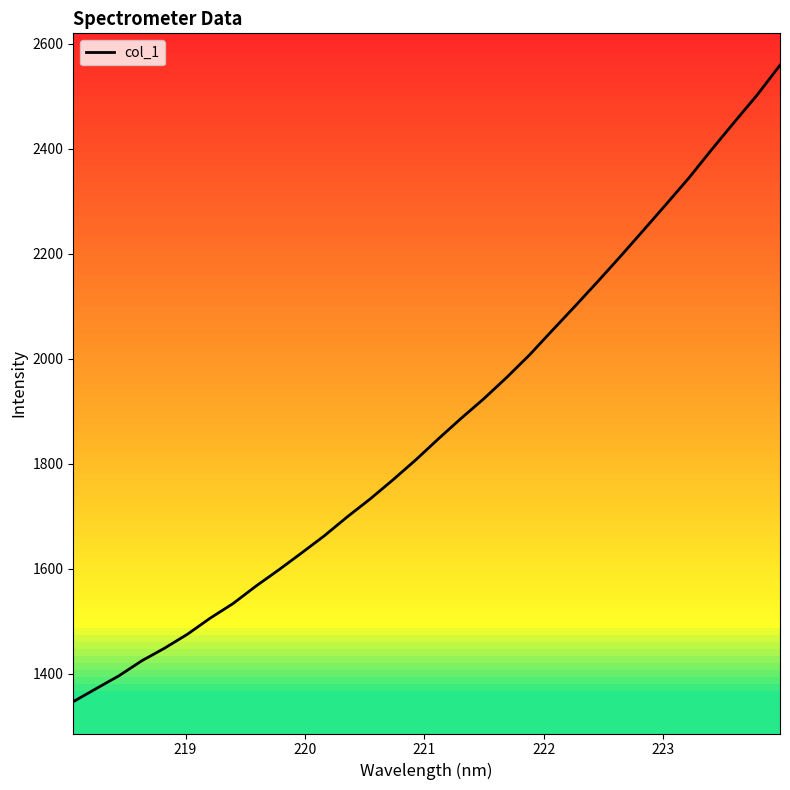

What is the maximum value for col_1?

2559.0